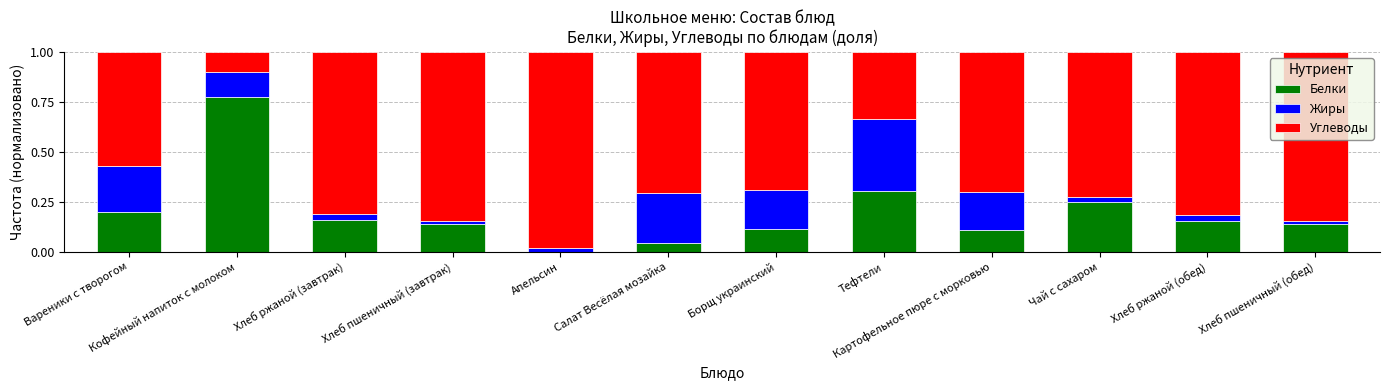

What is the sum of all Белки values?

2.4